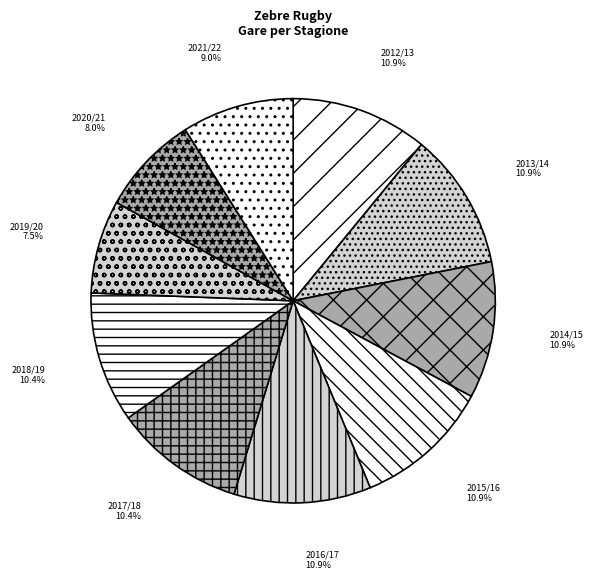

Approximately how many times larger is the value at 2018/19 compared to 2021/22?

1.2